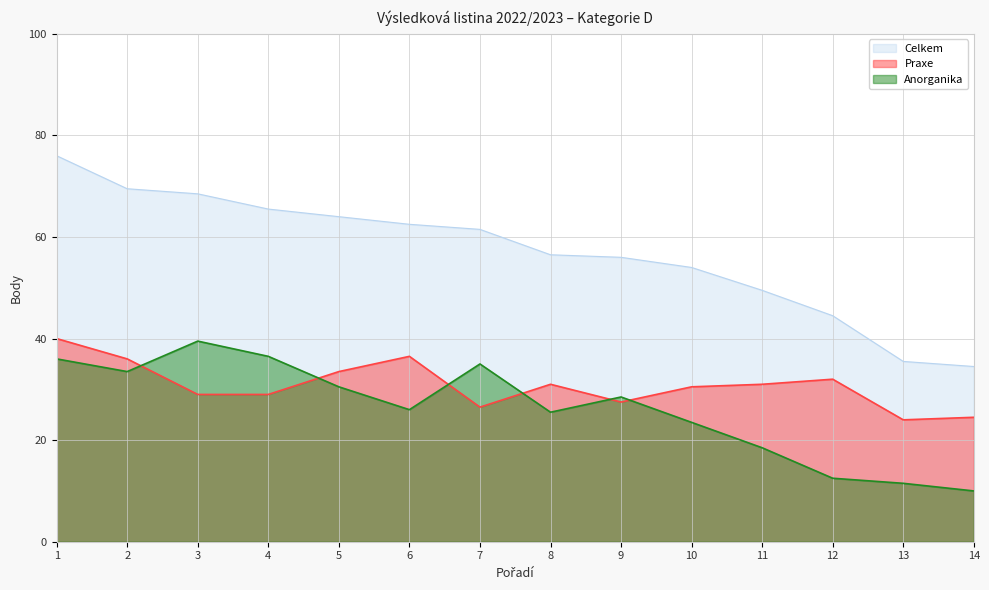

The Anorganika series shows 37.9 at 8. True or false?

False